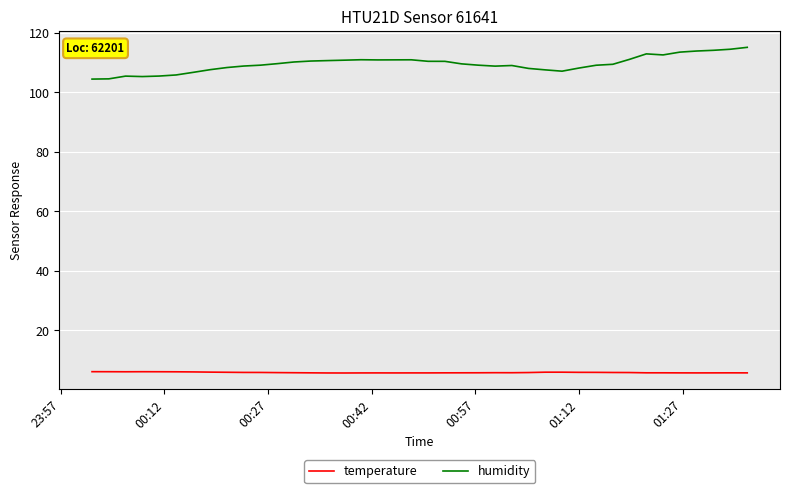

List the series in order of their peak value, lowest first.

temperature, humidity